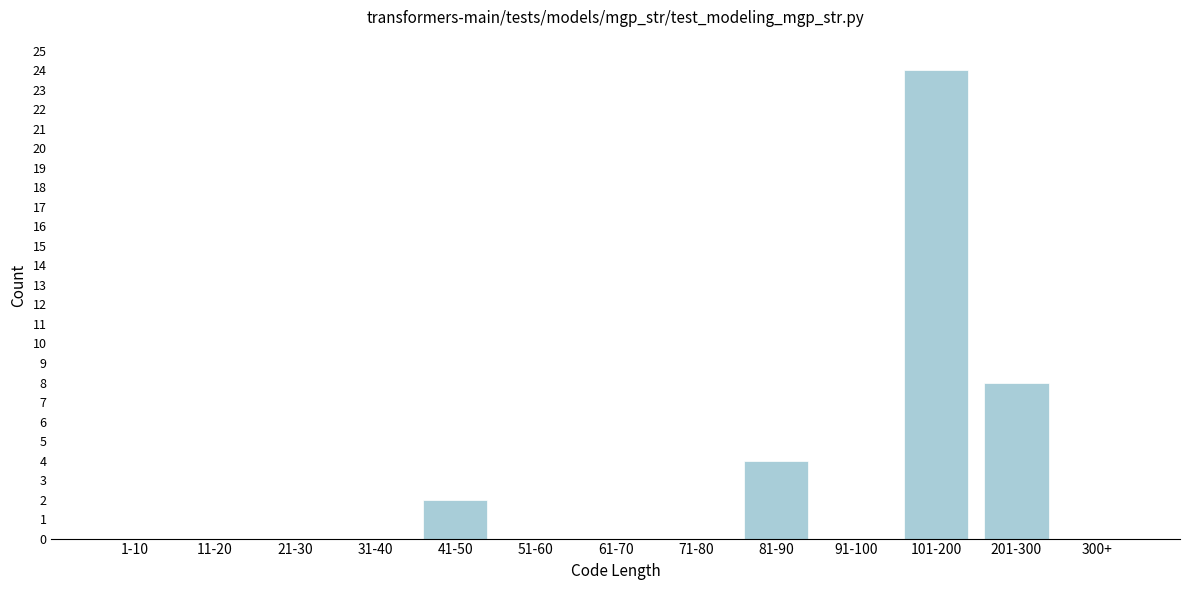

Reading left to right, list all the values displayed in this chart.

1-10=0	11-20=0	21-30=0	31-40=0	41-50=2	51-60=0	61-70=0	71-80=0	81-90=4	91-100=0	101-200=24	201-300=8	300+=0